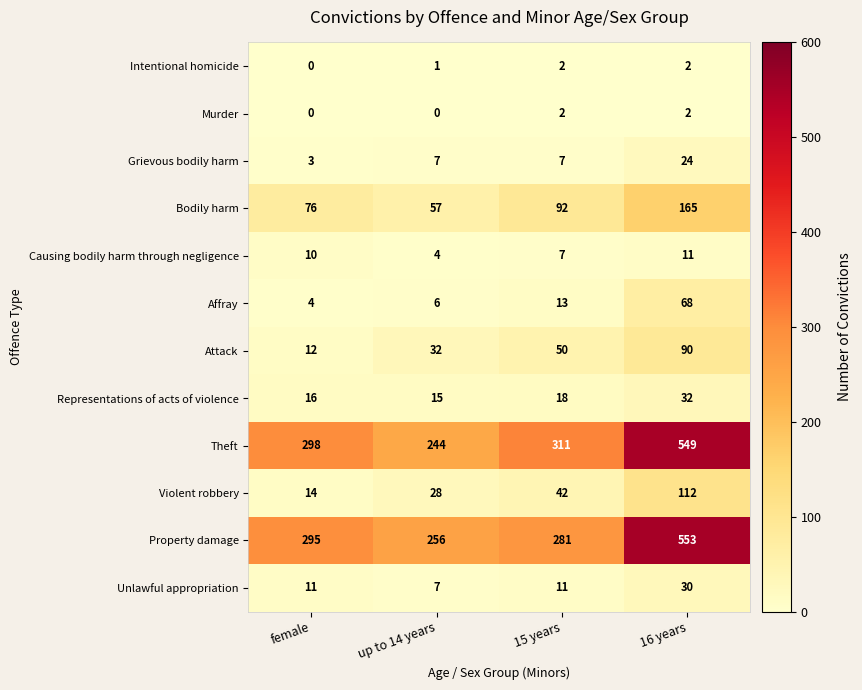

What is the average value of the Affray series?

23